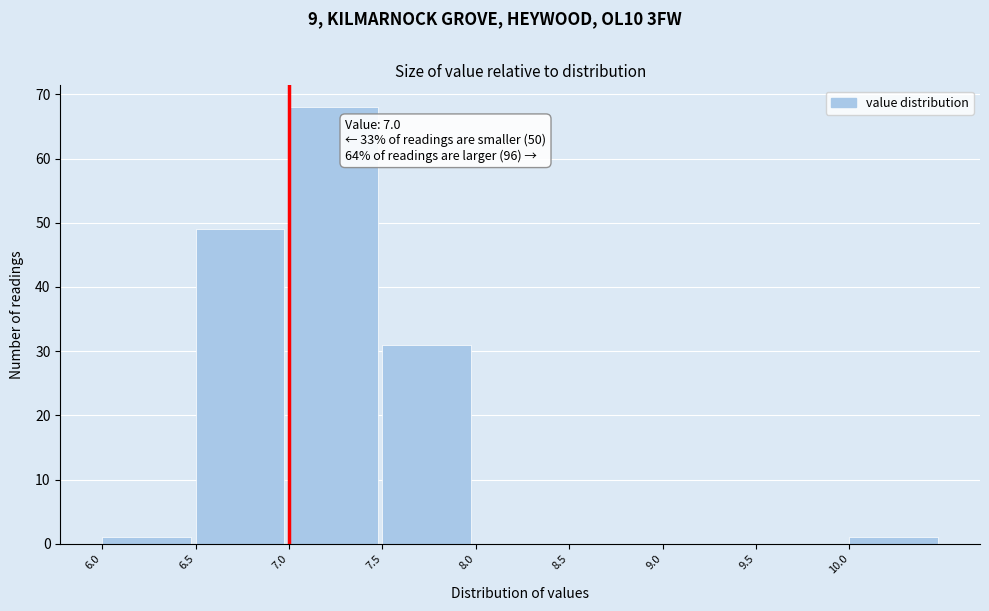

Which range on the x-axis has the tallest bar?

7.0 to 7.5